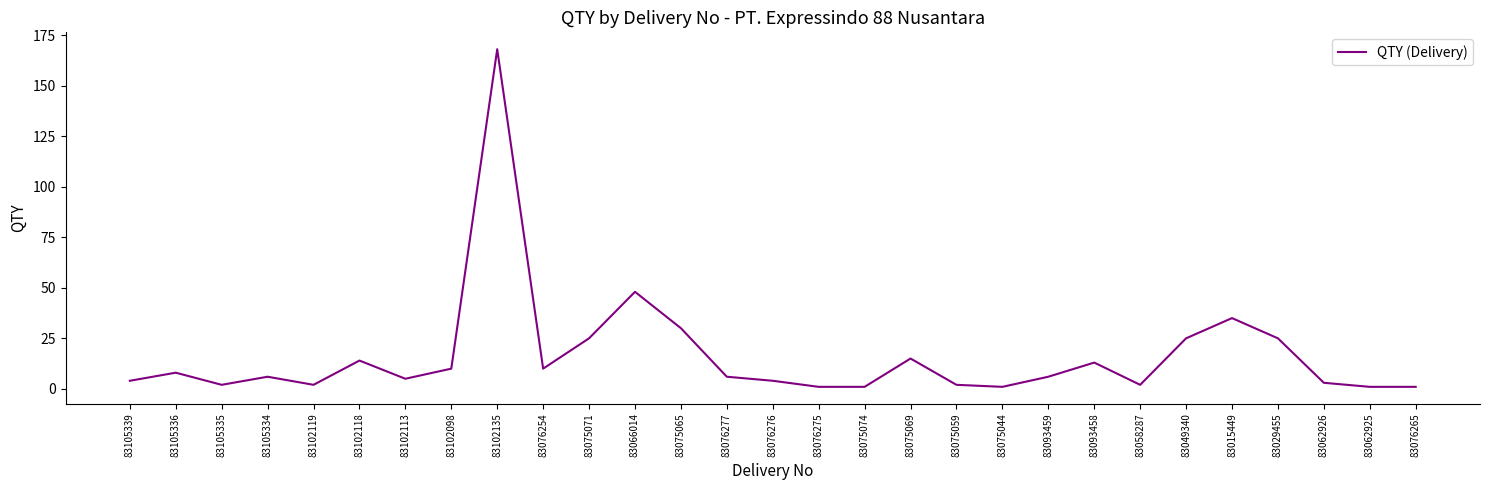

What position from the left is 83076254?

10